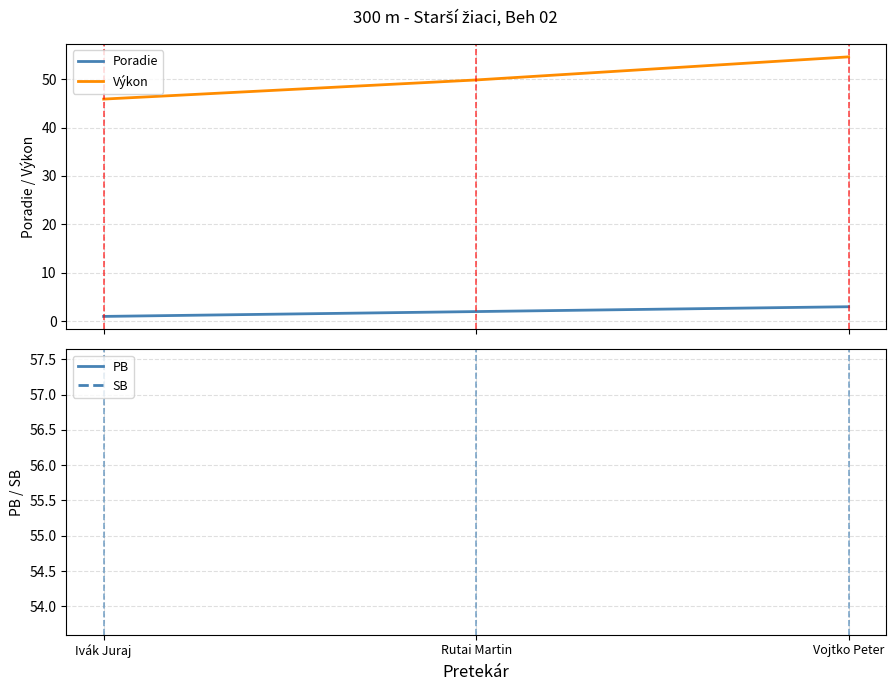

Which category has the lowest value across all series?

Ivák Juraj